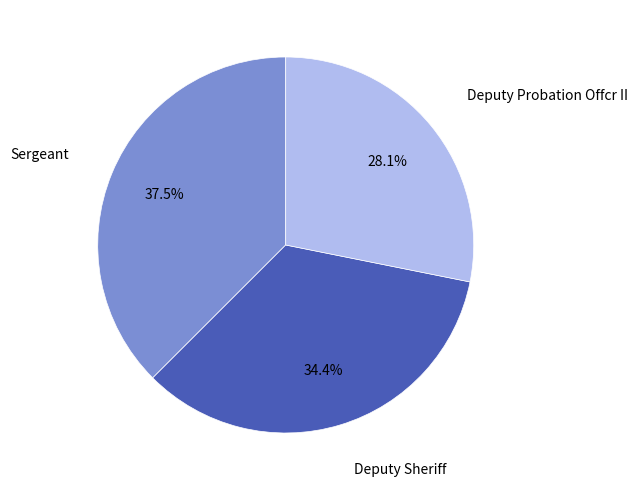

Is there any slice that represents more than half of the pie?

No